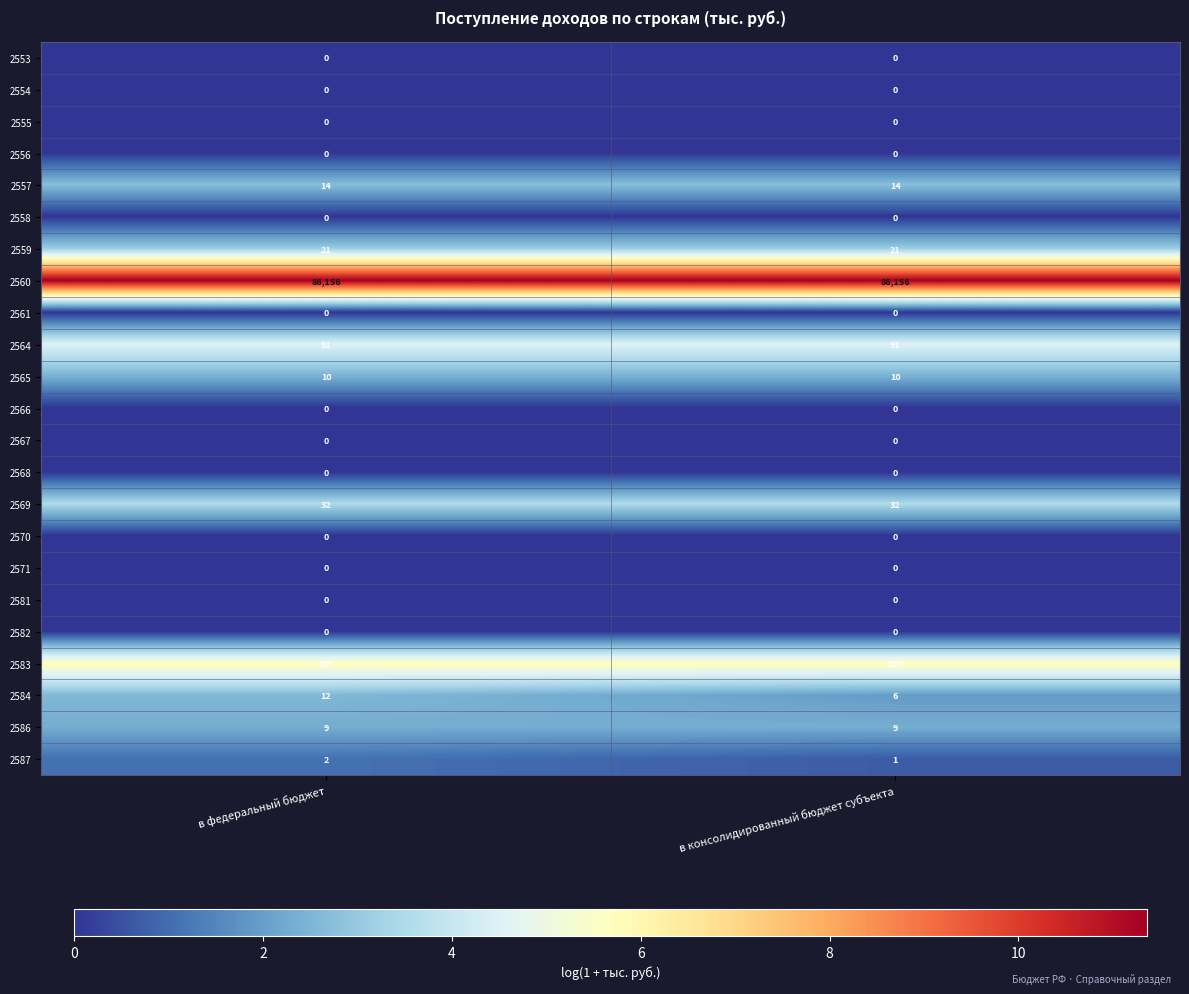

Which series has the largest total across all categories?

2560